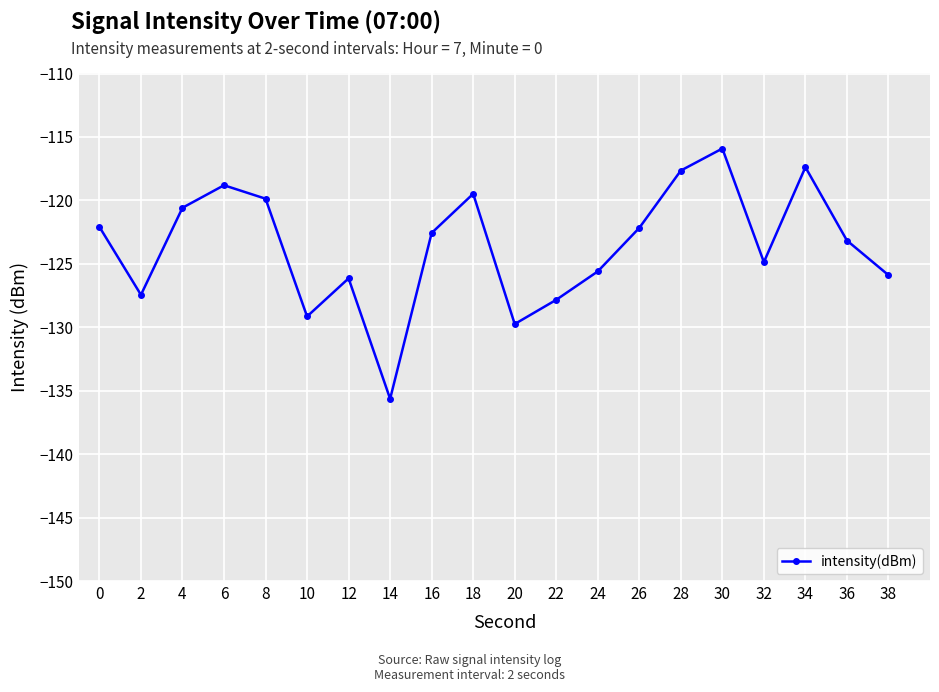

What is the value of the 12th point from the left?

-127.8